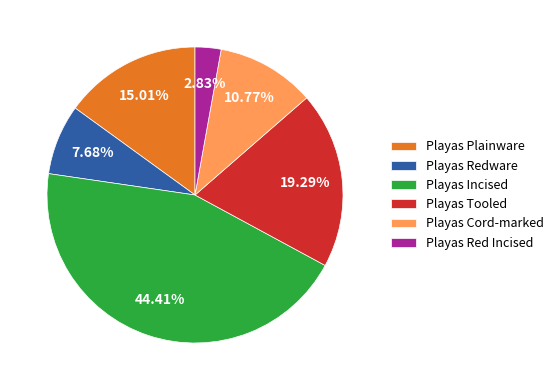

Is there a majority slice in this chart?

No